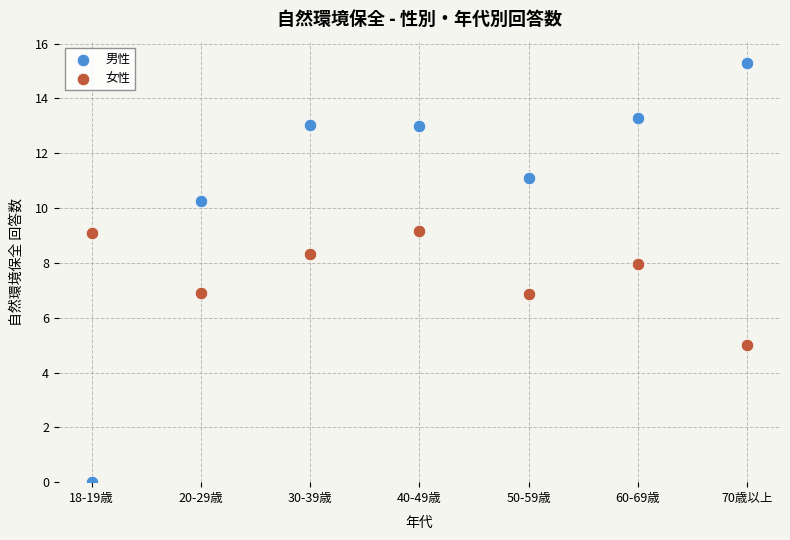

Which series reaches the minimum Y coordinate?

男性